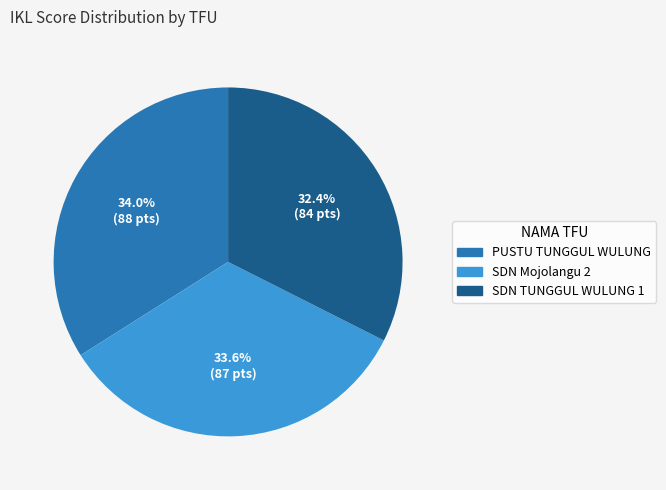

What portion of the pie excludes PUSTU TUNGGUL WULUNG?

66.0%